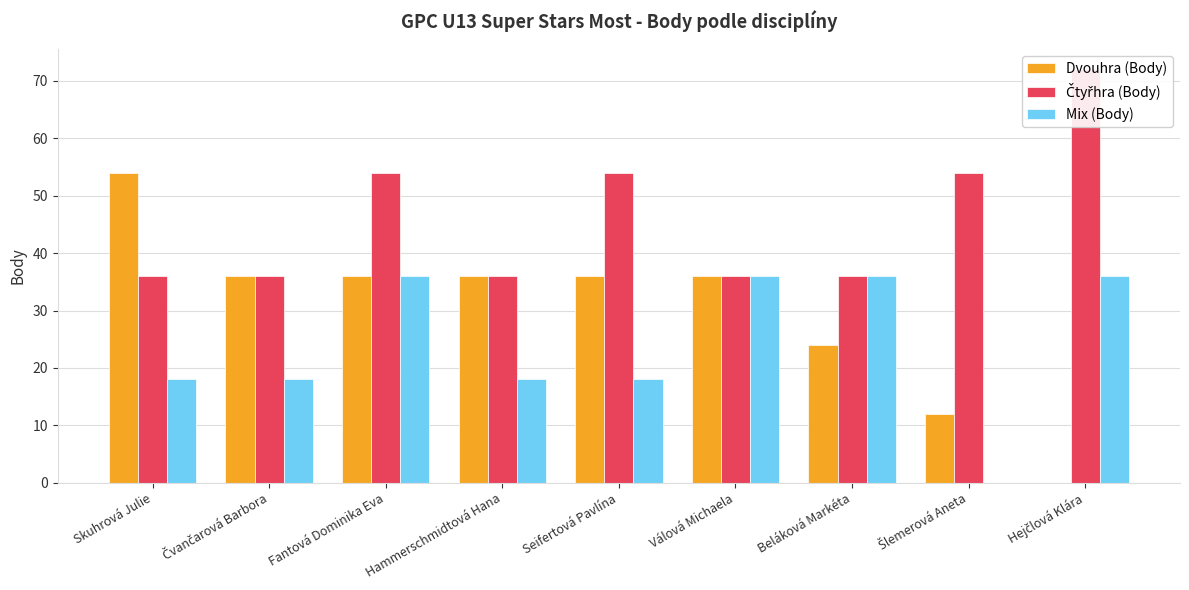

The Čtyřhra (Body) series shows 72 at Hejčlová Klára. True or false?

True